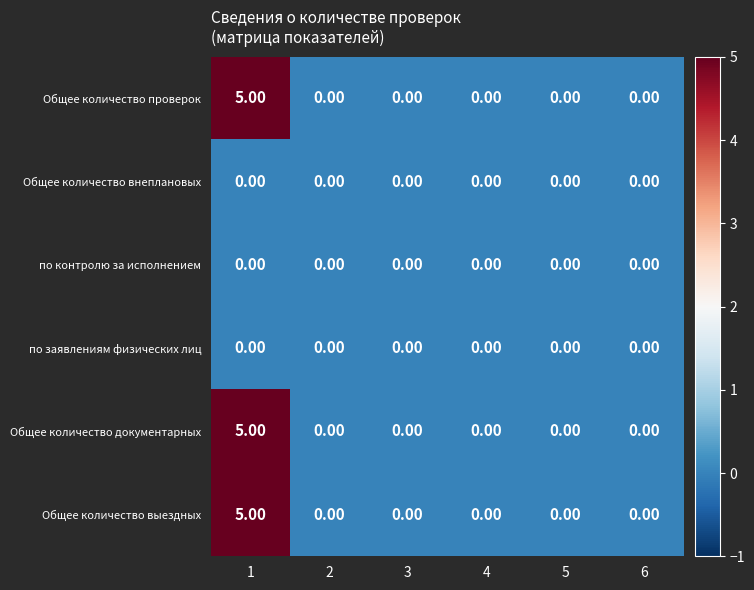

What is the difference between the maximum and minimum values in the Общее количество проверок series?

5